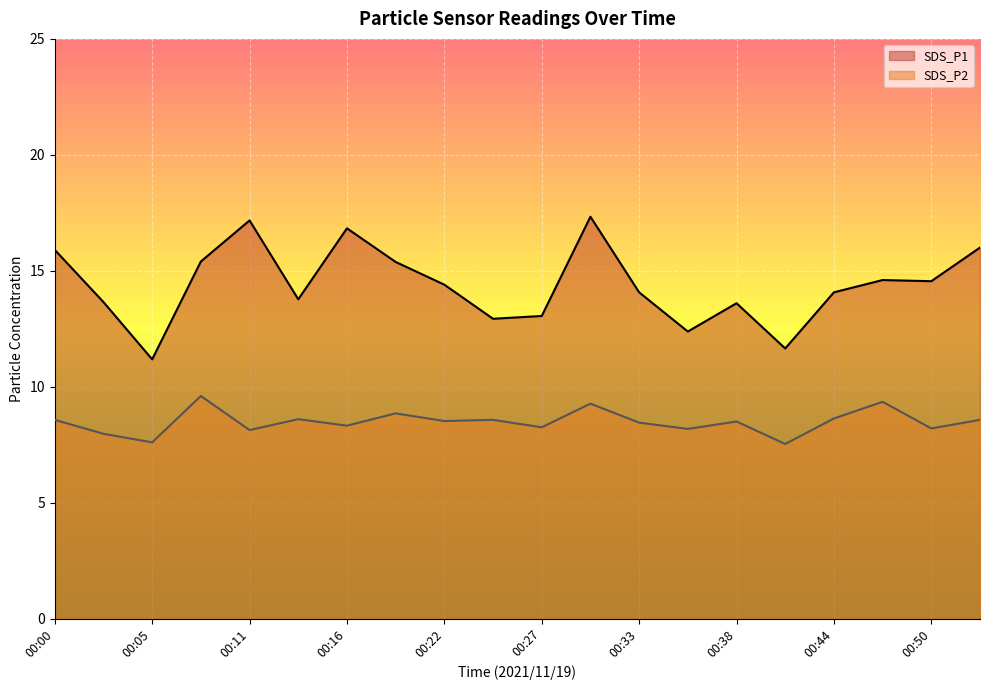

Is it true that SDS_P2 equals 8.2 at 00:50?

True